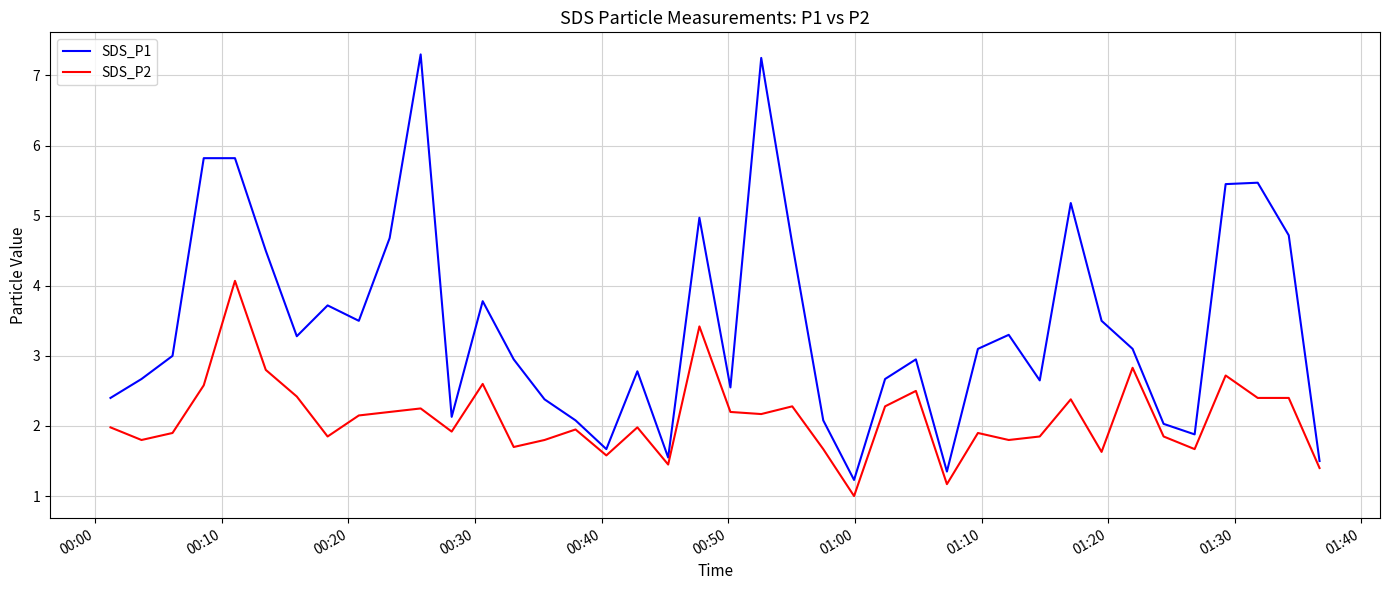

What is the difference between the maximum and second lowest values in the SDS_P2 series?

2.9